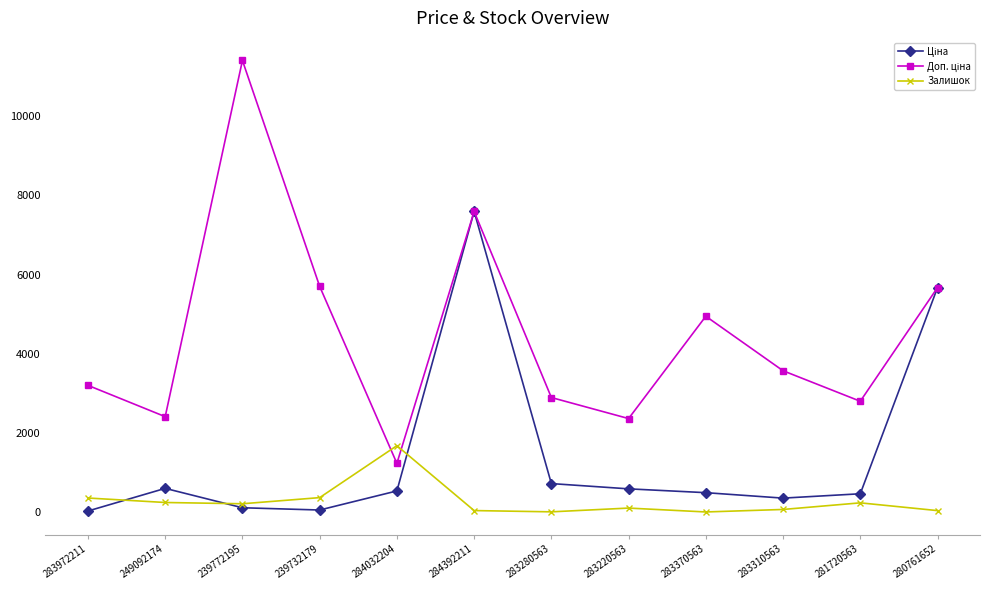

True or false: Залишок has more than 1 points higher than both neighbors.

True